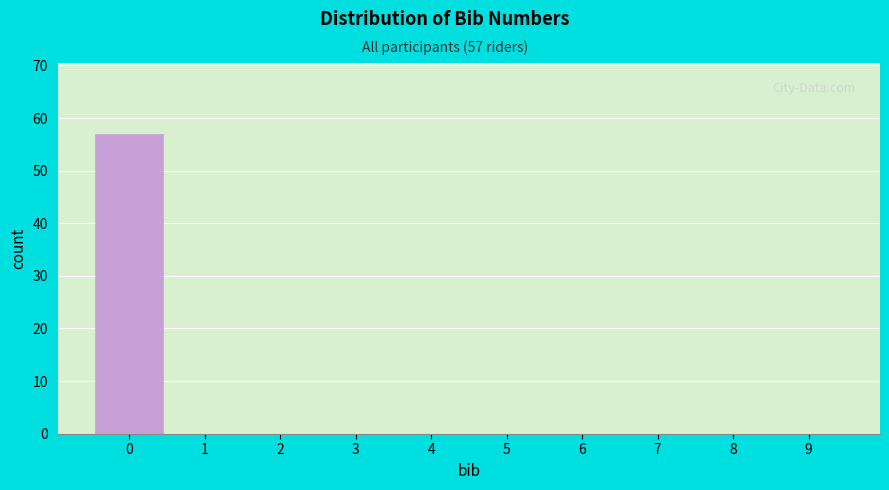

Over which range of the x-axis is the bar tallest?

-0.5 to 0.5